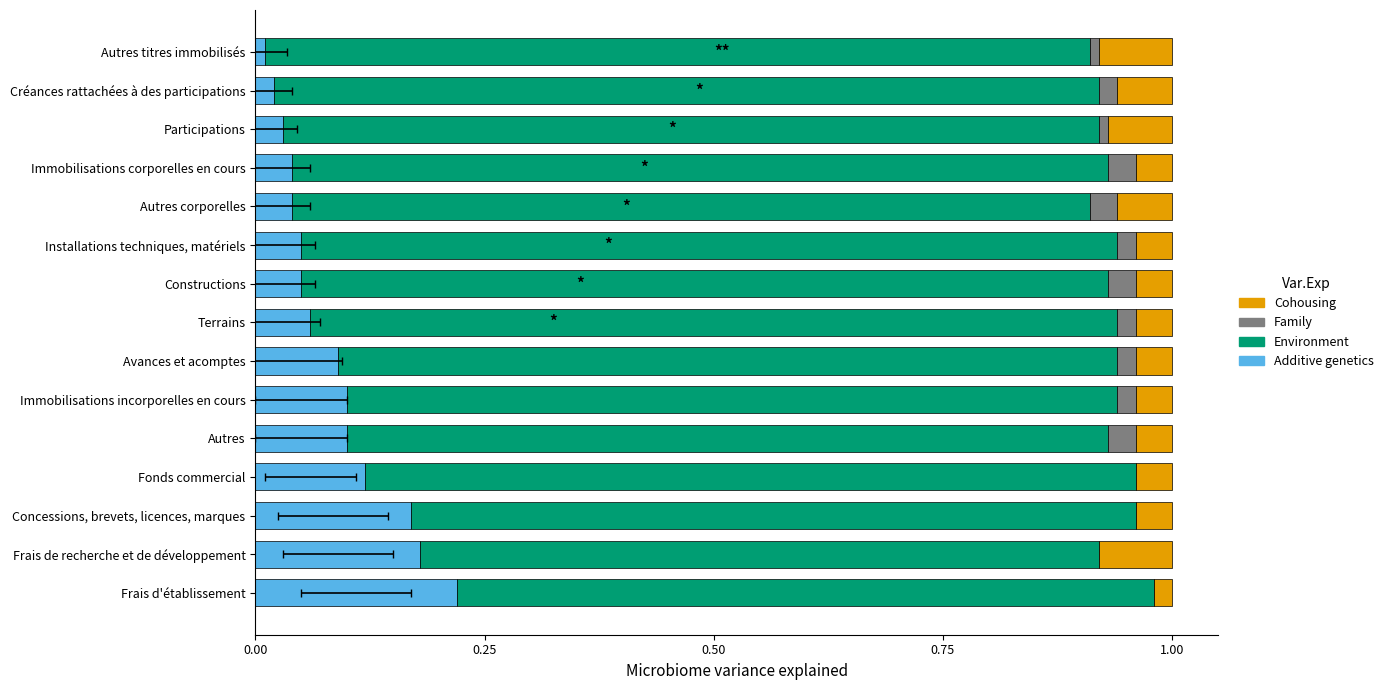

Rank the series by their maximum value, from highest to lowest.

Environment, Additive genetics, Cohousing, Family